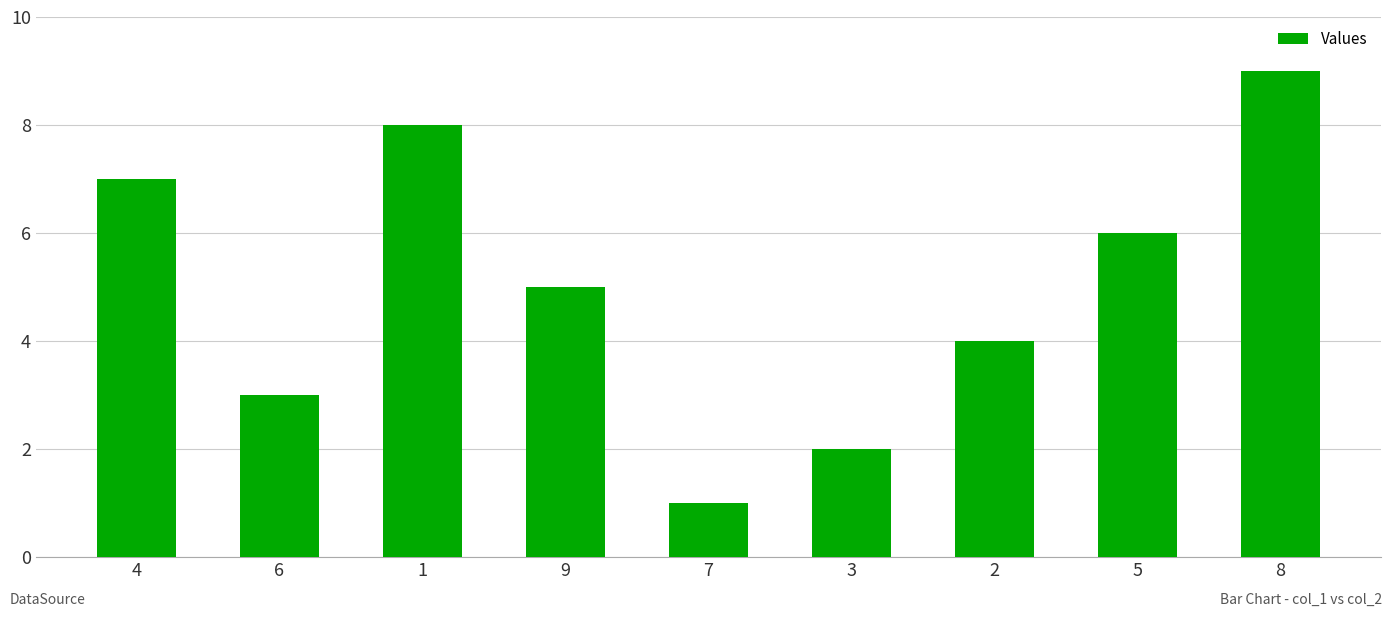

Which has a higher value, 3 or 2?

2